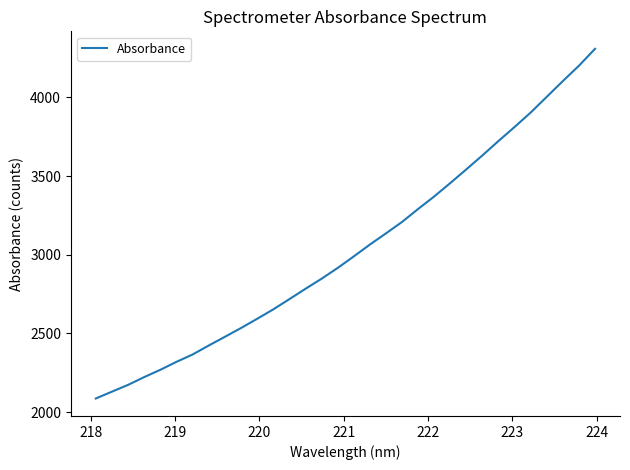

What is the smallest value displayed?

2086.6